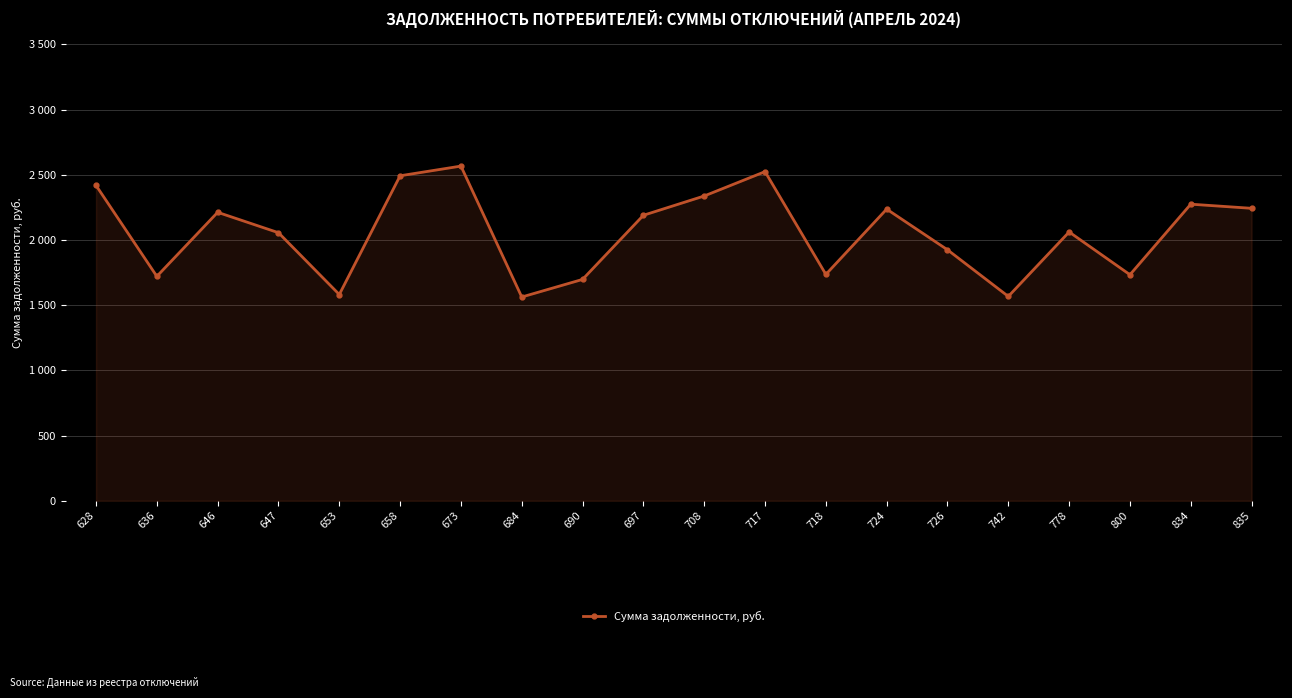

List the labels in order of value, largest first.

673, 717, 658, 628, 708, 834, 835, 724, 646, 697, 778, 647, 726, 718, 800, 636, 690, 653, 742, 684